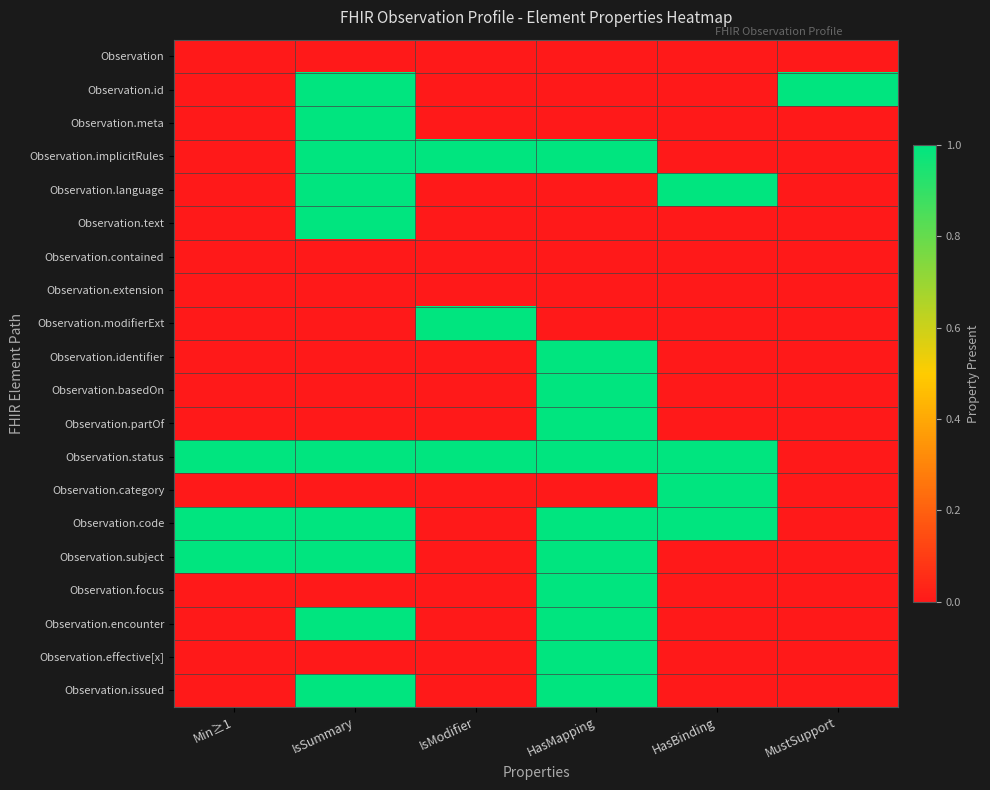

At which category is the sum across all series the highest?

HasMapping